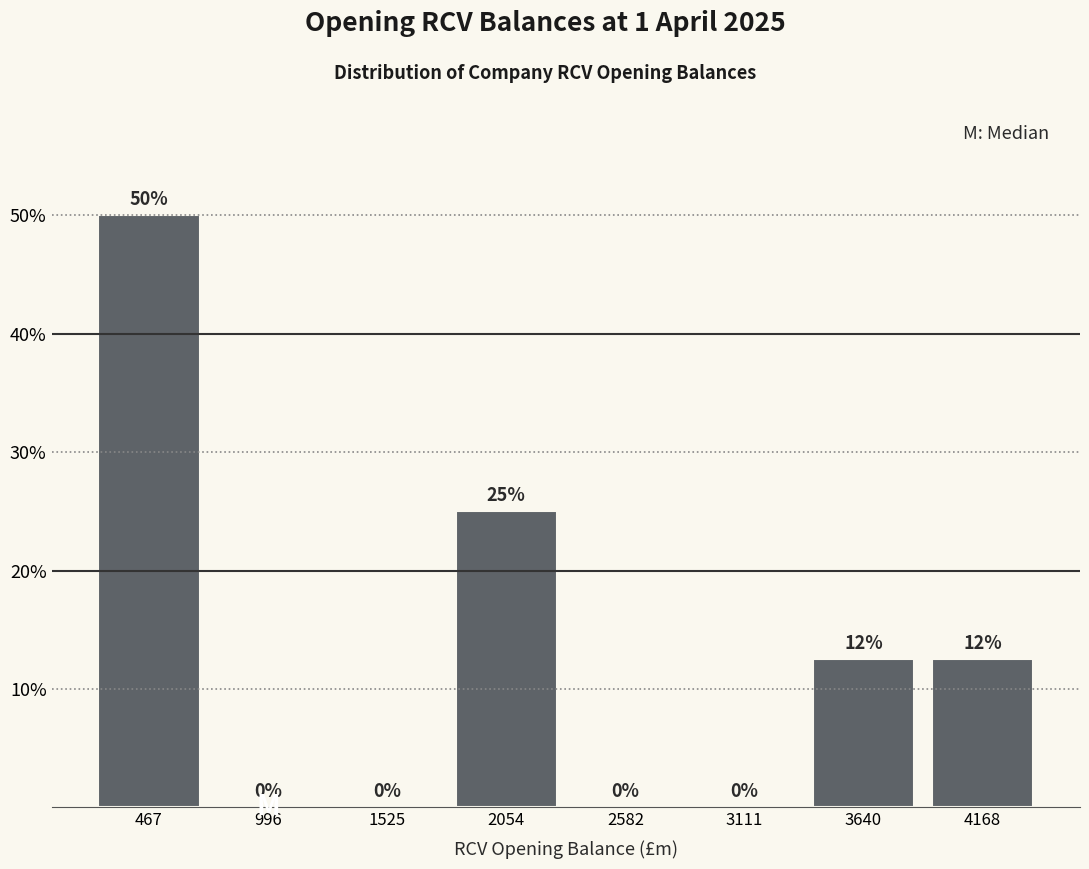

Which range on the x-axis has the tallest bar?

200 to 700